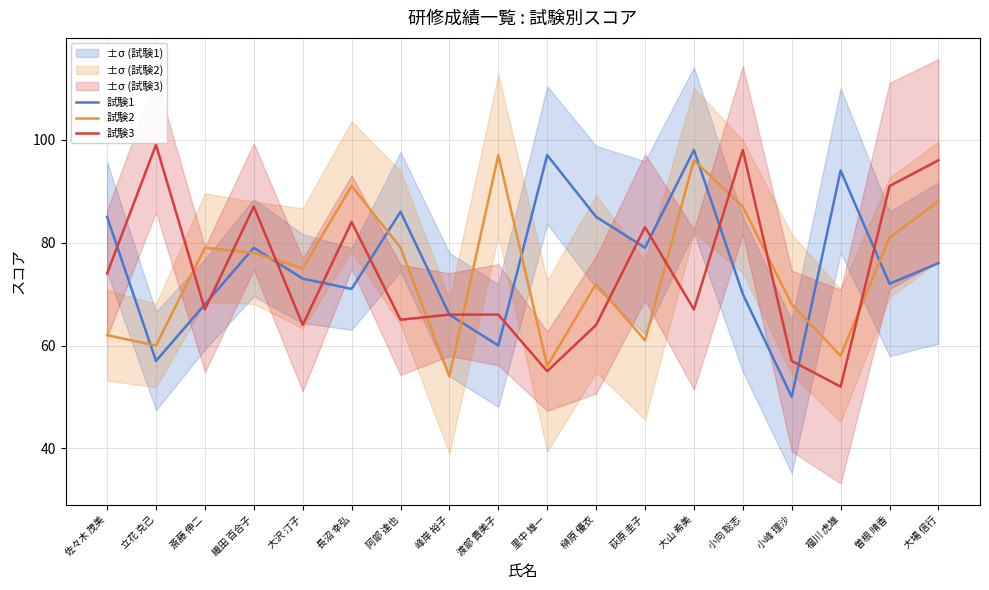

What position from the right is 榊原 優衣?

8